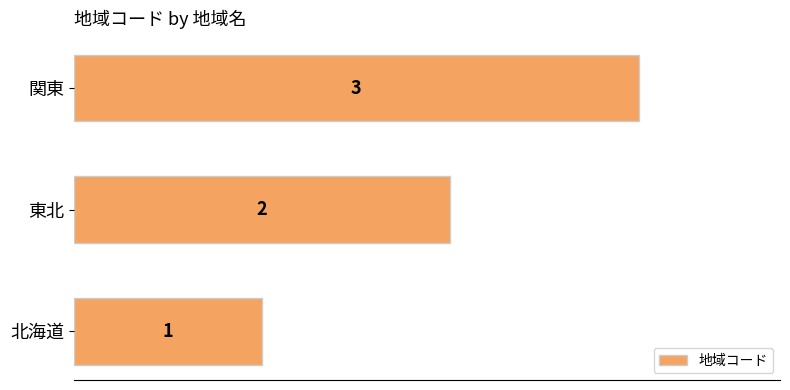

What is the minimum value shown in the chart?

1